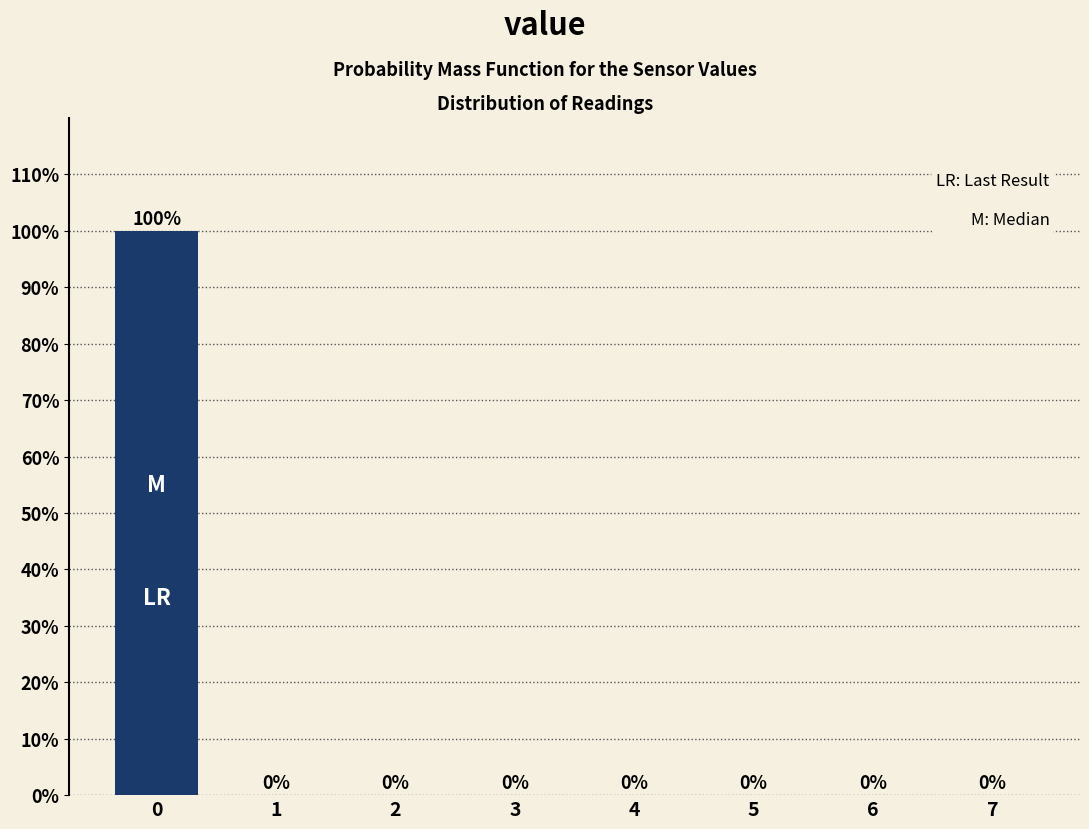

Reading left to right, transcribe all the data shown in this chart.

0=100	1=0	2=0	3=0	4=0	5=0	6=0	7=0